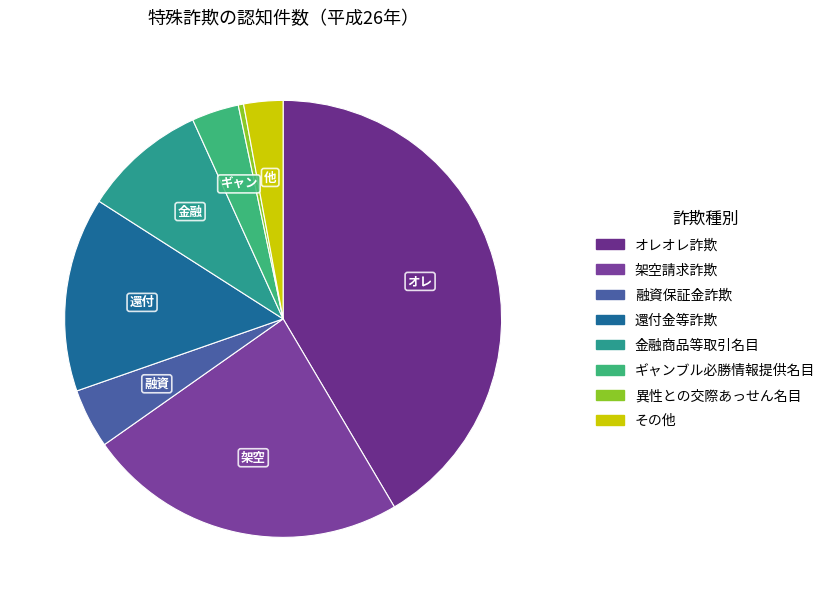

Which category has the biggest portion of the pie?

オレオレ詐欺